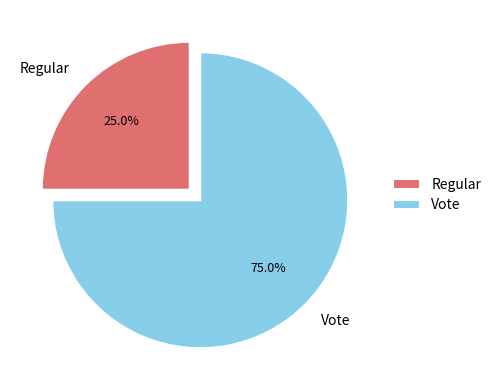

Which slice represents more than half of the pie?

Vote